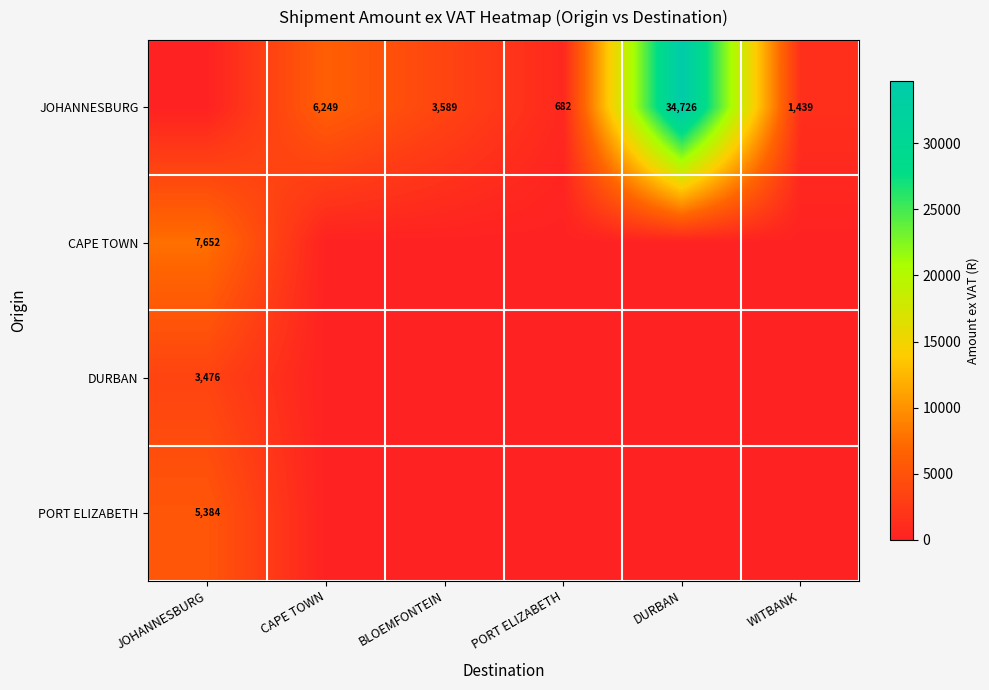

Read the PORT ELIZABETH value at JOHANNESBURG.

5384.4